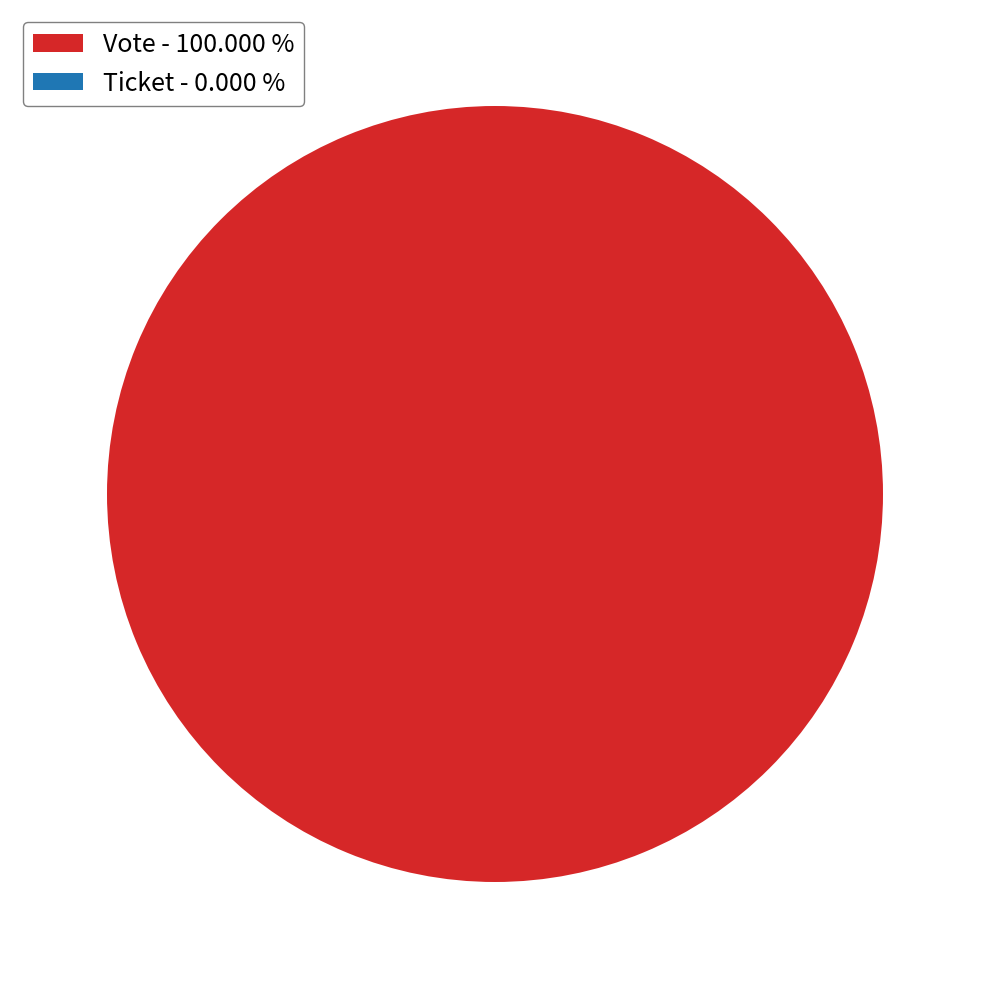

Which category has the smallest portion of the pie?

Ticket